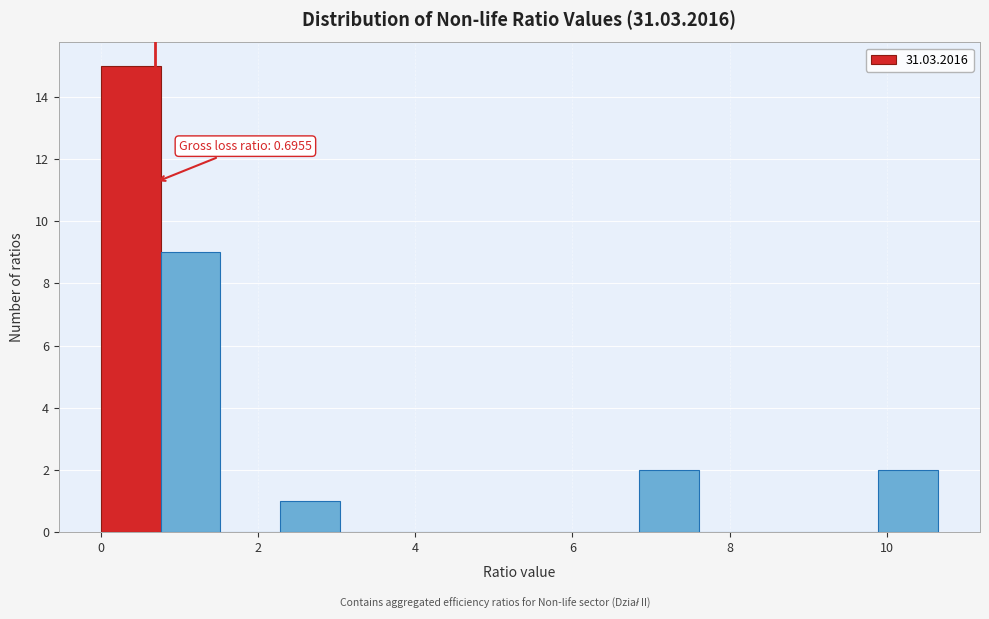

Around what value on the x-axis is the tallest bar? Give the approximate position of its centre, as read against the axis.

0.4